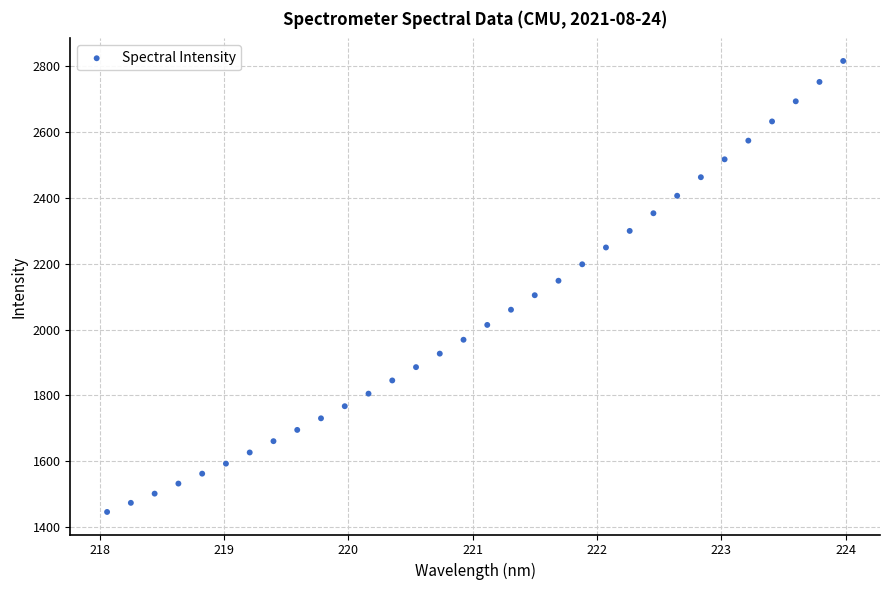

What is the range of Y values (max minus min)?

1367.6